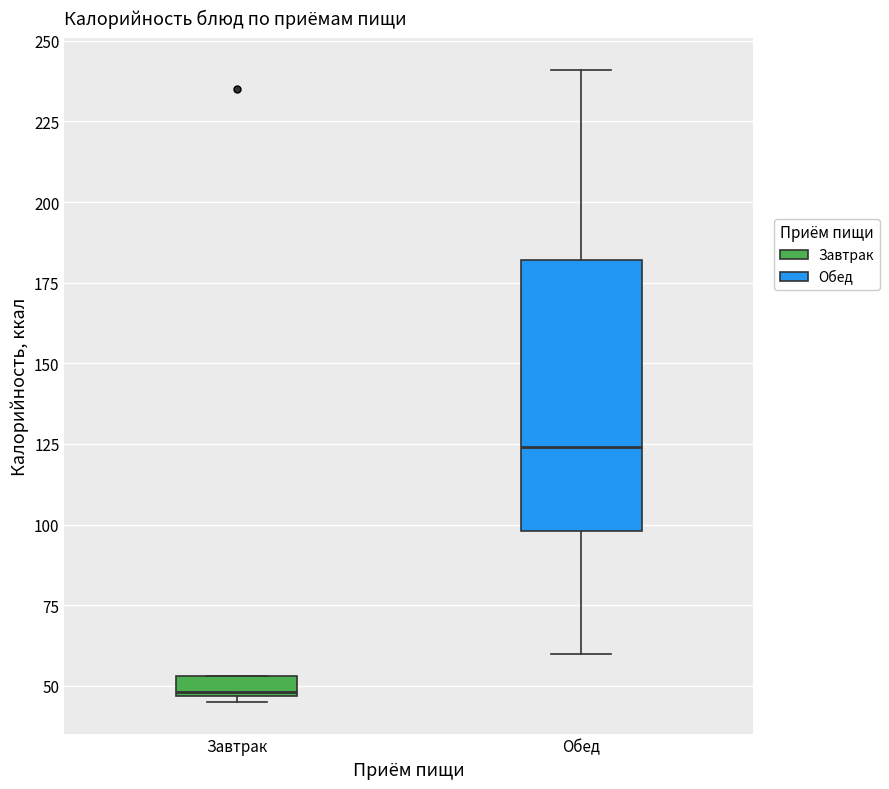

Where does the median line of the box for Обед sit on the y-axis? The values are not printed on the chart, so give them approximately, as read against the axis.

125